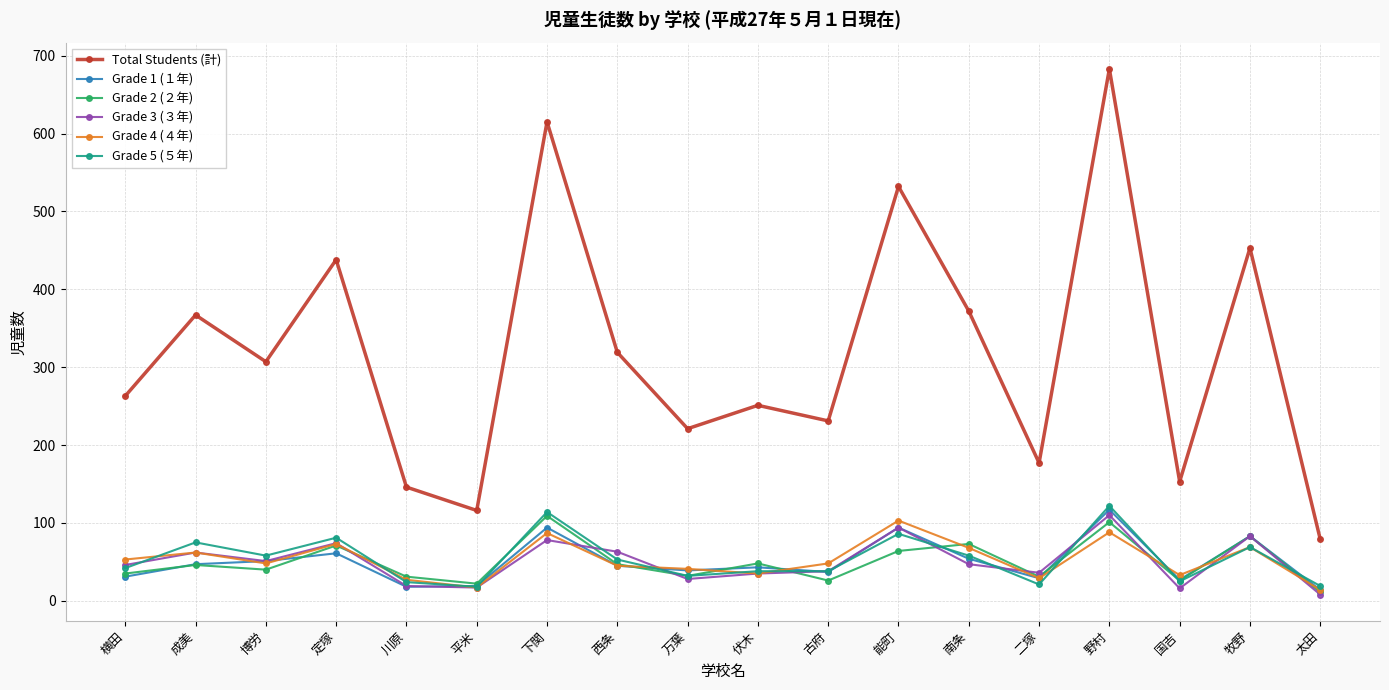

Is it true that Grade 1 (１年) equals 61 at 古府?

False